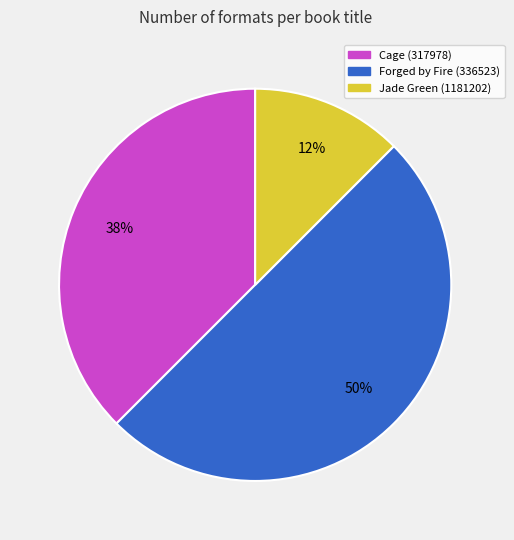

True or false: Jade Green (1181202) accounts for 12% of the total.

True